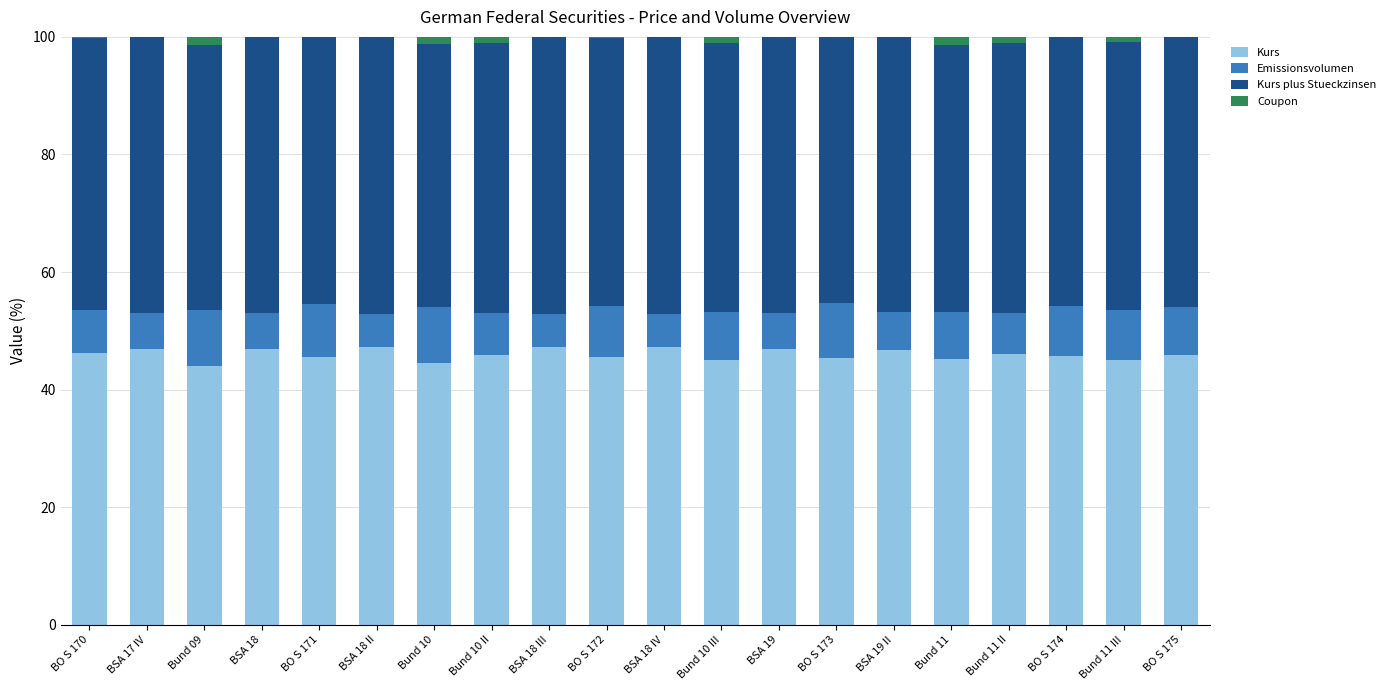

The Kurs series shows 20.8 at Bund 11 III. True or false?

False